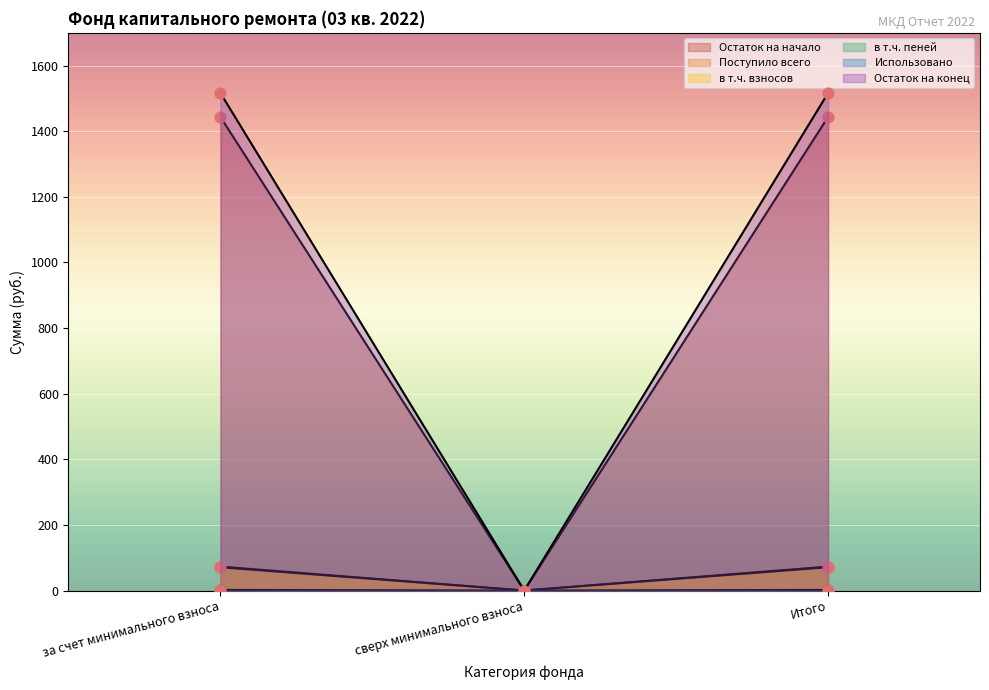

What is the total value across all series at Итого?

3102.5